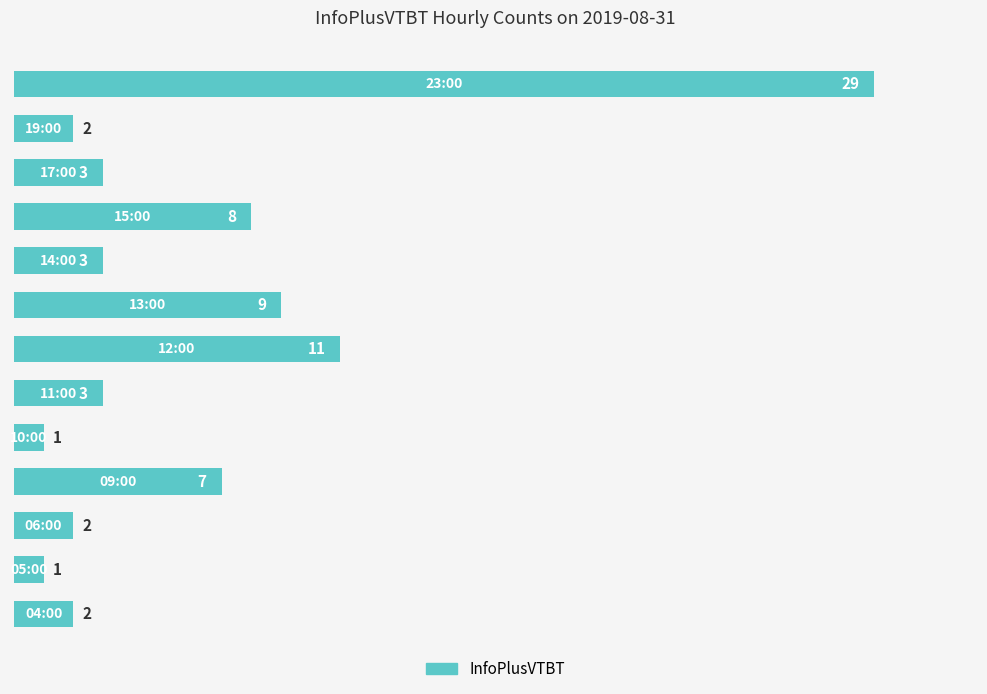

What is the smallest value displayed?

1